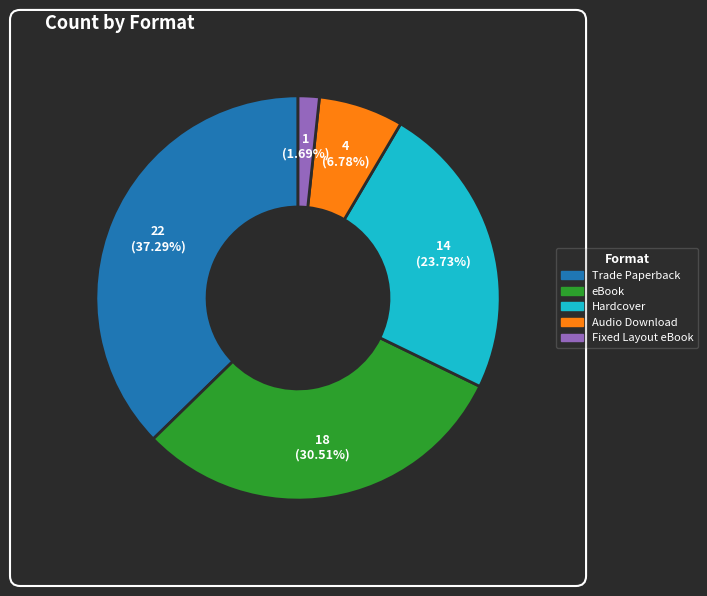

Does any single category account for the majority?

No